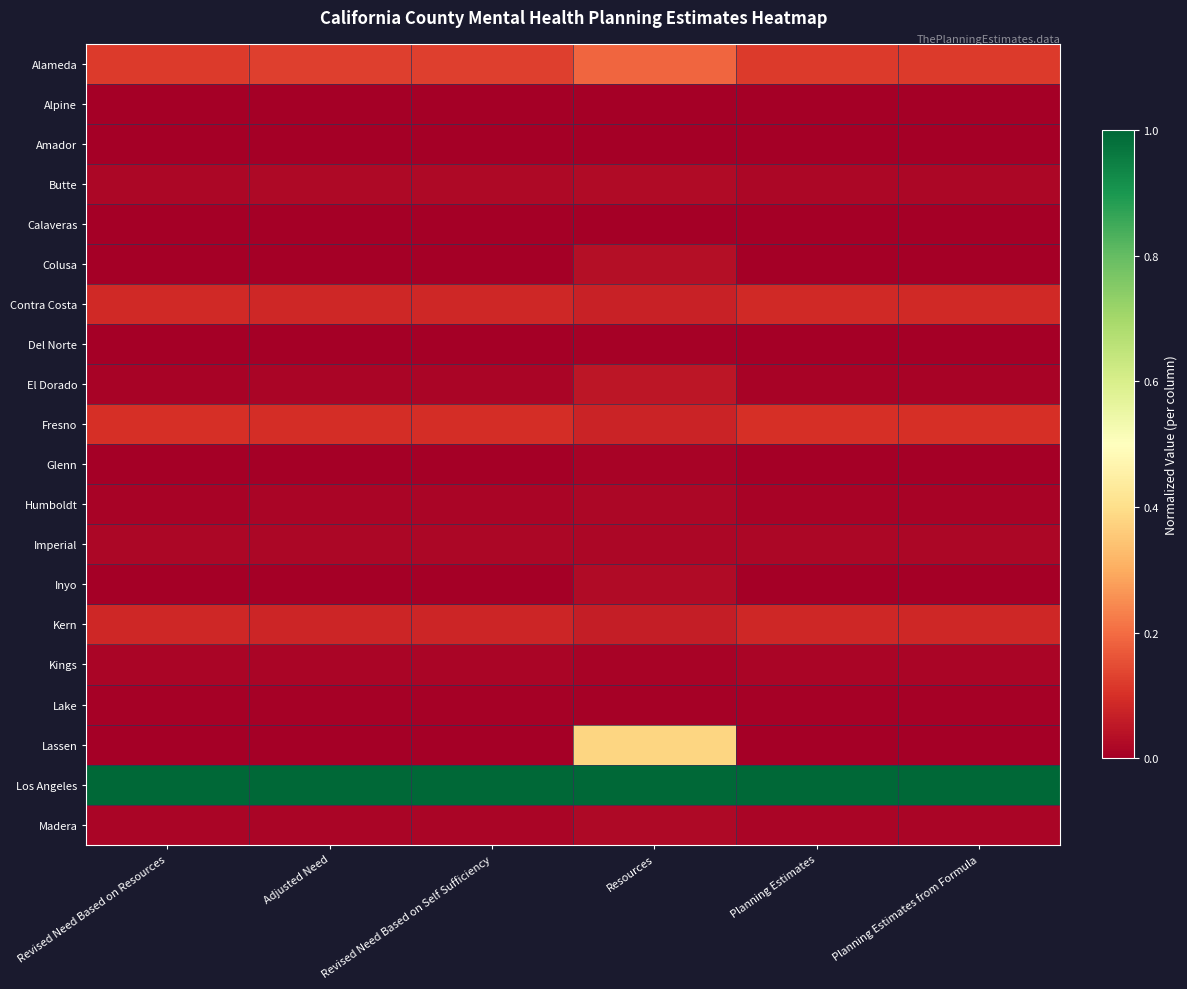

What is the difference between the highest and lowest values at Revised Need Based on Resources?

1.0